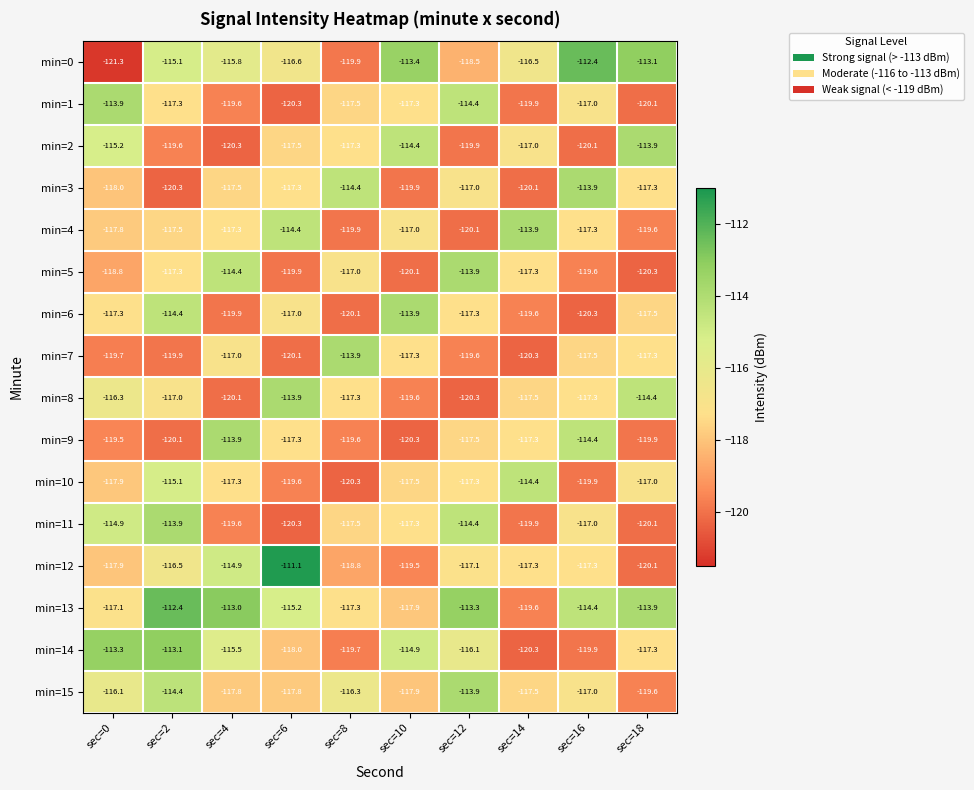

What is the minimum value for min=2?

-120.3